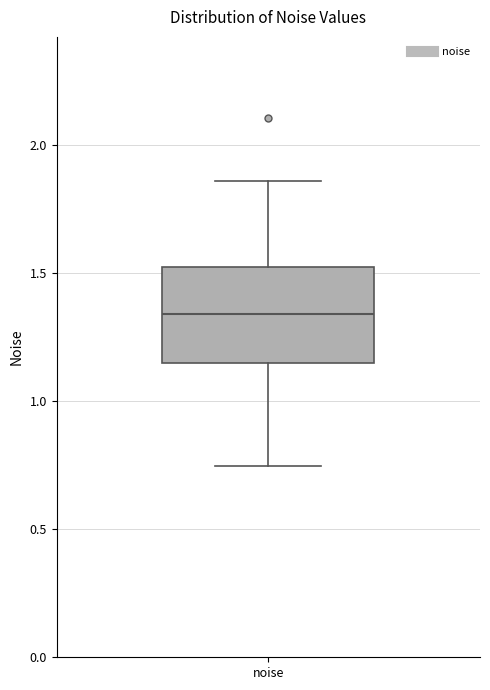

Where does the median line of the box for noise sit on the y-axis? The values are not printed on the chart, so give them approximately, as read against the axis.

1.35